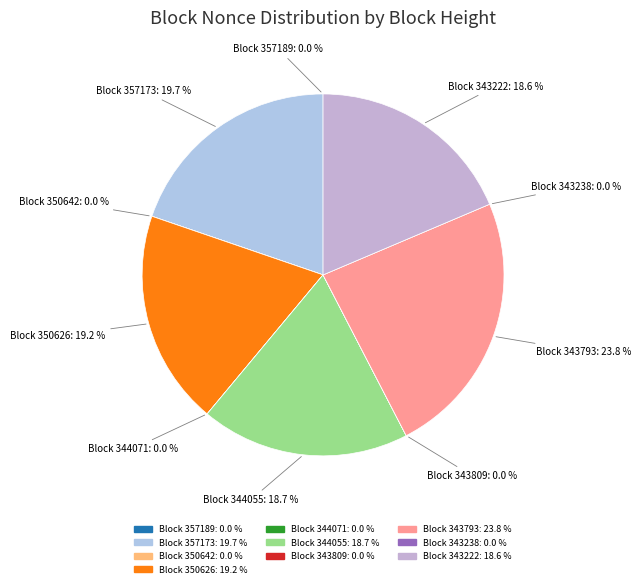

To the nearest percent, what percentage of the pie is 357173?

20%